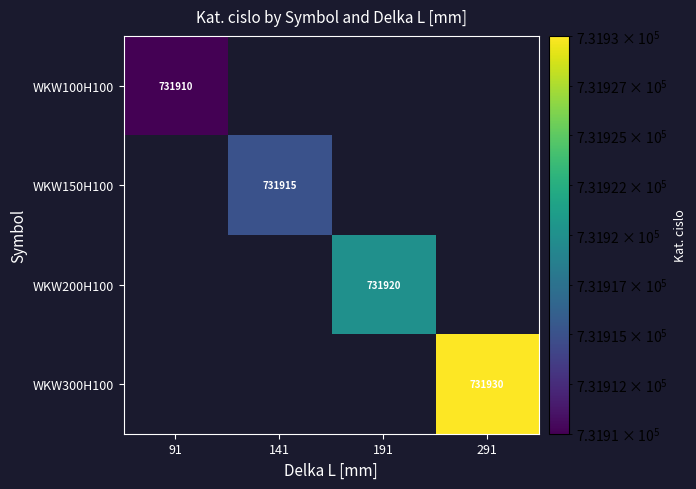

Which has a higher value, 91 or 141?

141